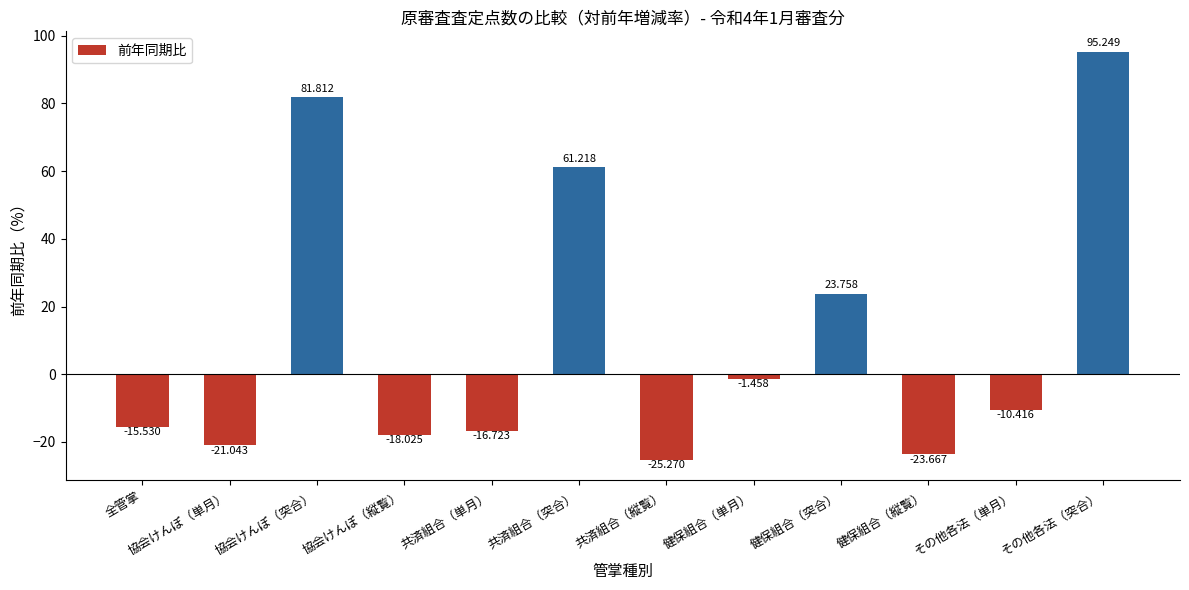

What is the sum of the values at 健保組合（単月） and その他各法（突合）?

93.8